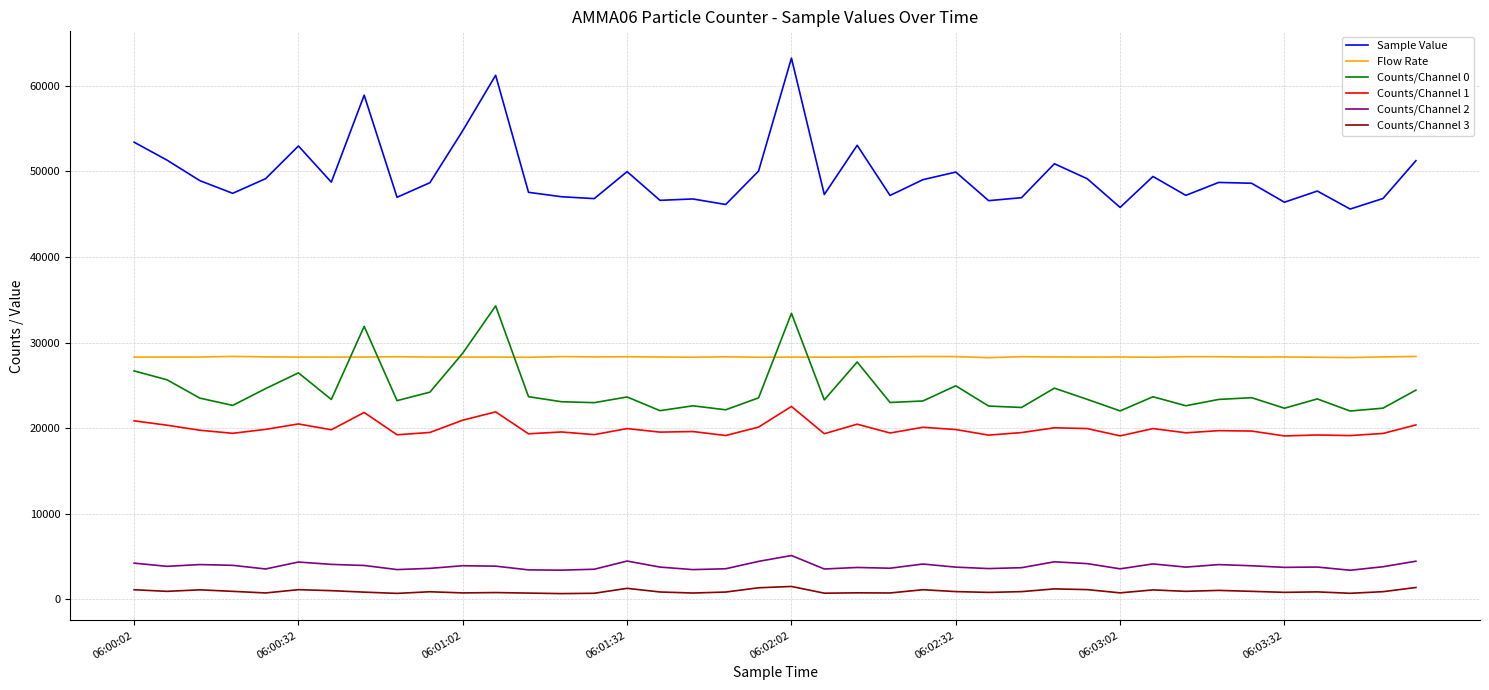

List the series in order of their peak value, highest first.

Sample Value, Counts/Channel 0, Flow Rate, Counts/Channel 1, Counts/Channel 2, Counts/Channel 3